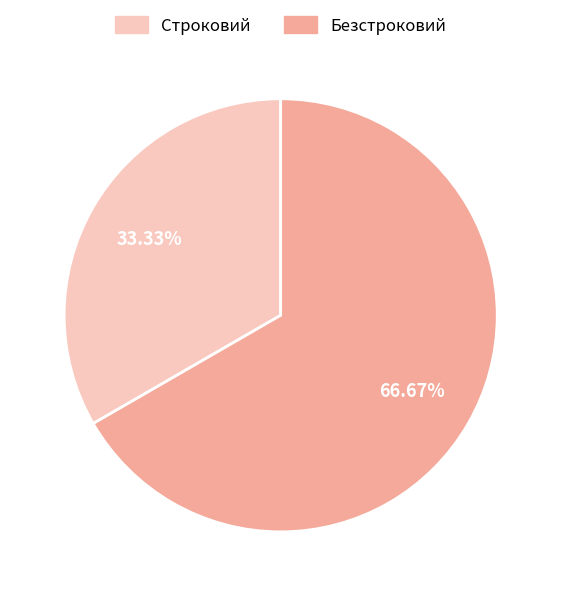

The Безстроковий slice represents 76% of the pie. True or false?

False